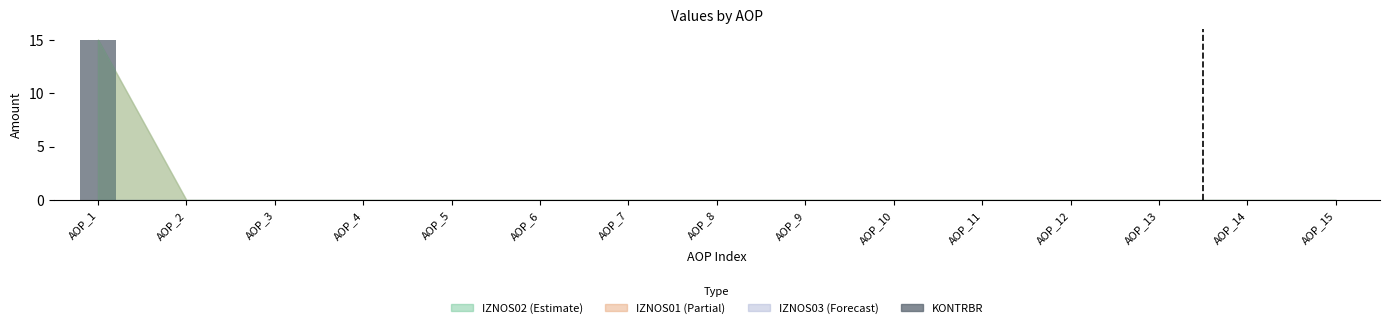

Reading right to left, what are all the values shown in this chart?

AOP_15=0	AOP_14=0	AOP_13=0	AOP_12=0	AOP_11=0	AOP_10=0	AOP_9=0	AOP_8=0	AOP_7=0	AOP_6=0	AOP_5=0	AOP_4=0	AOP_3=0	AOP_2=0	AOP_1=15